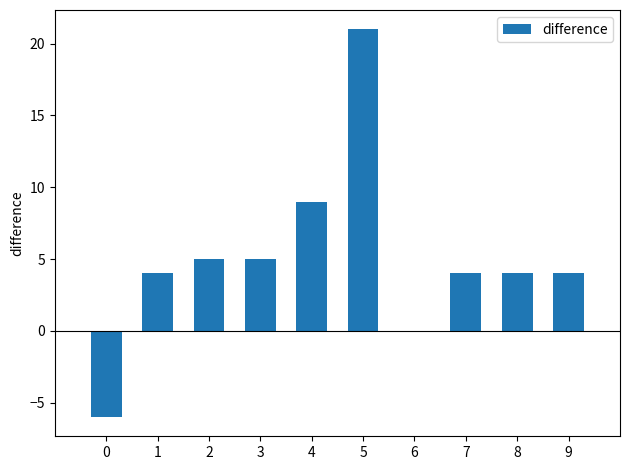

Which label corresponds to the largest value in the chart?

5